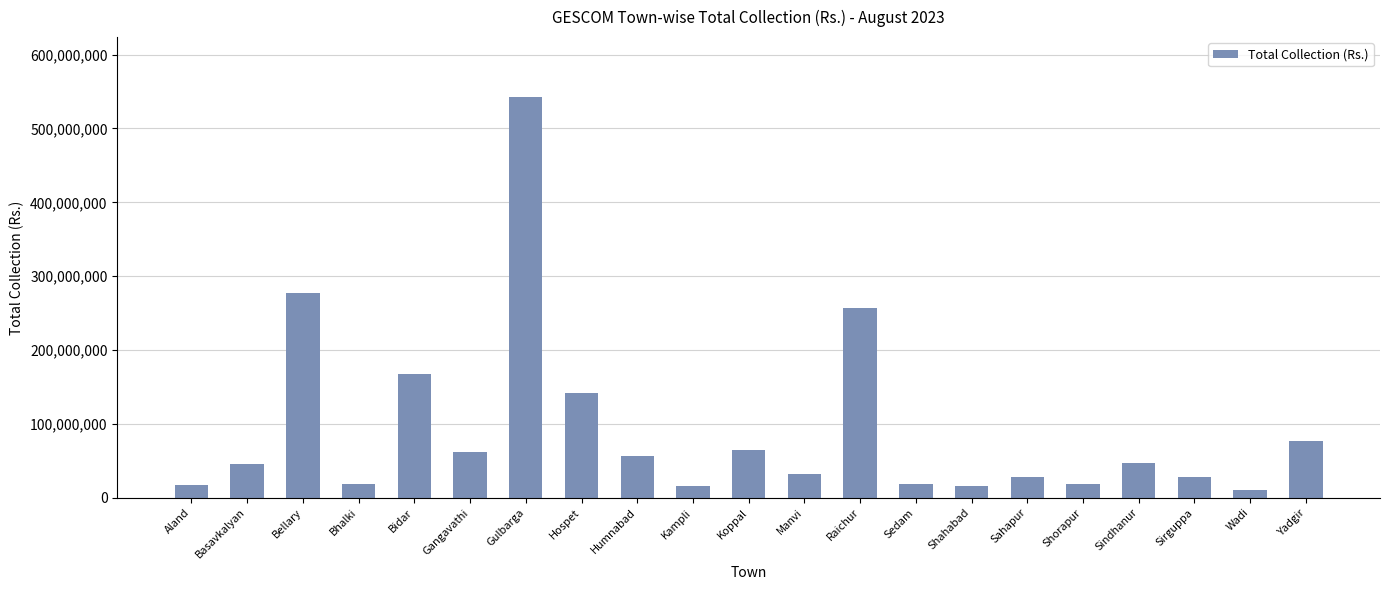

Approximately how many times larger is the value at Hospet compared to Manvi?

4.5